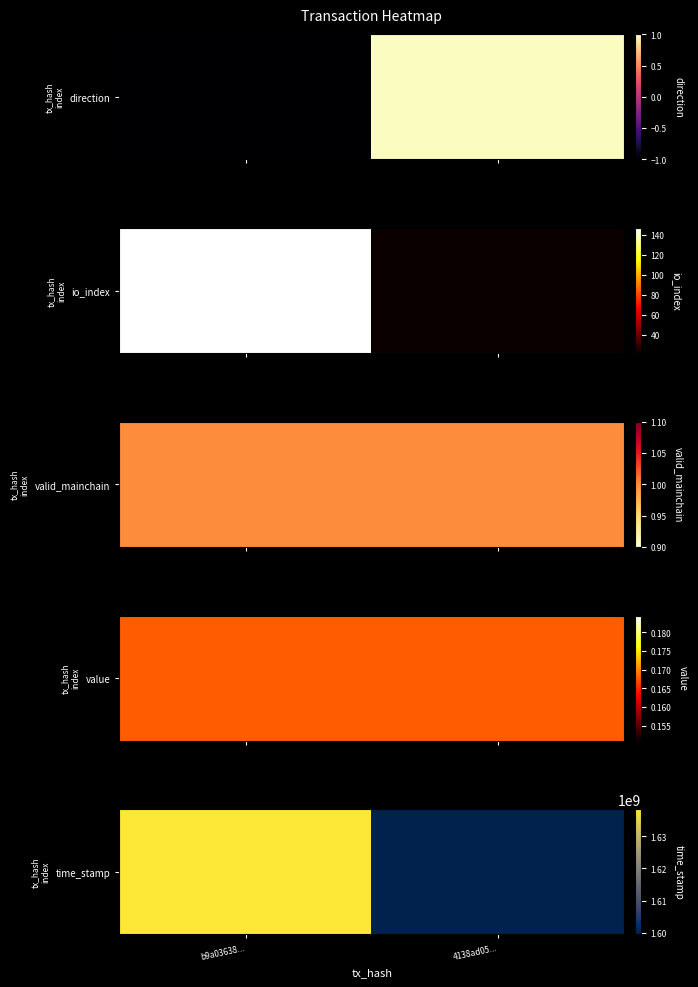

The chart shows a value of 1638389412 at b9a03638.... True or false?

True